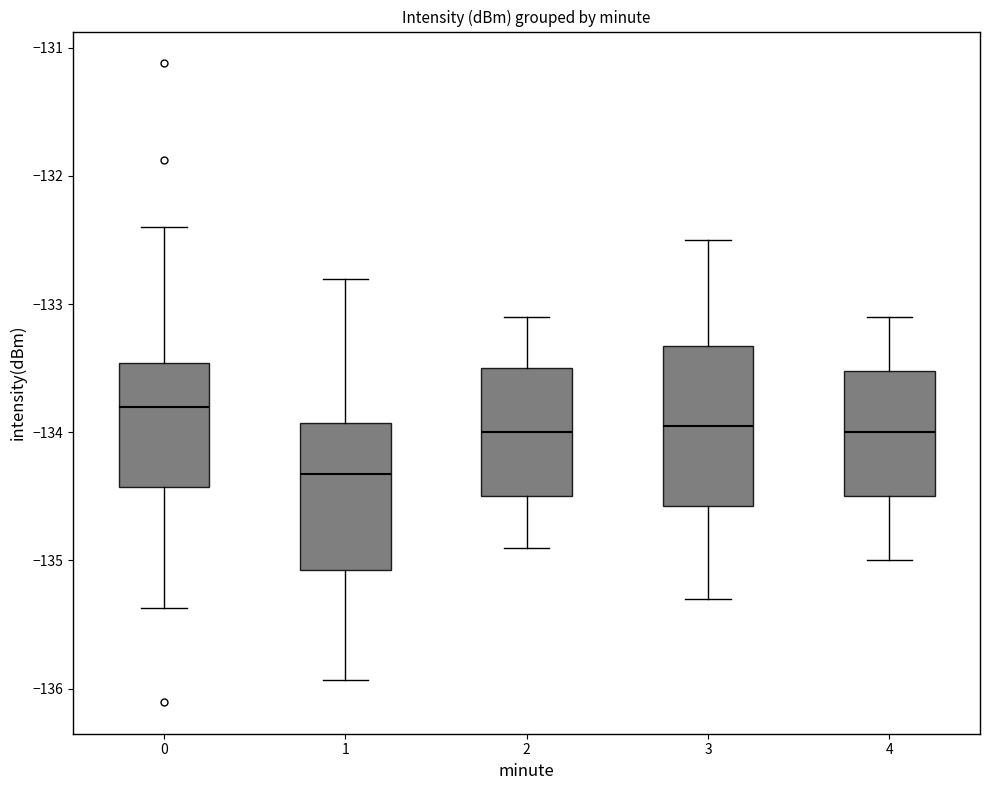

Reading left to right, read every box against the y-axis: the position of its median line, the range the box covers, and the ends of its whiskers. The values are not printed on the chart, so give them approximately, as read against the axis.

0: median -133.8, box -134.4 to -133.5, whiskers -135.4 to -132.4
1: median -134.3, box -135.1 to -133.9, whiskers -135.9 to -132.8
2: median -134.0, box -134.5 to -133.5, whiskers -134.9 to -133.1
3: median -133.9, box -134.6 to -133.3, whiskers -135.3 to -132.5
4: median -134.0, box -134.5 to -133.5, whiskers -135.0 to -133.1